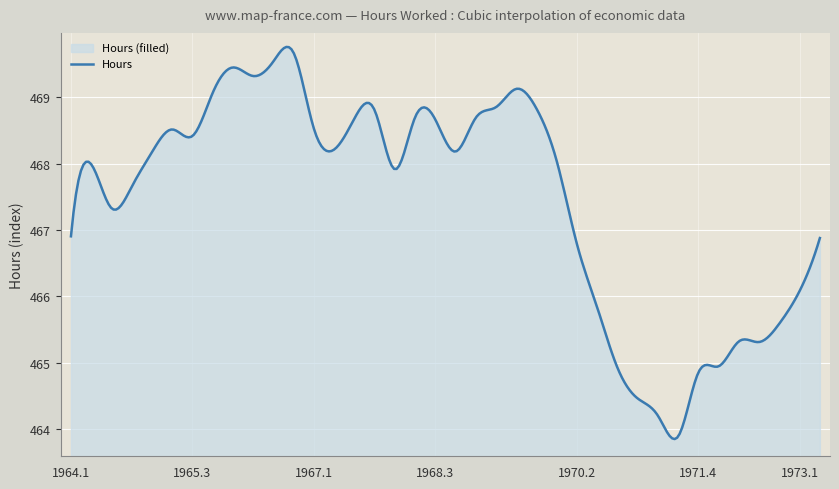

The chart shows a value of 135.1 at 3. True or false?

False